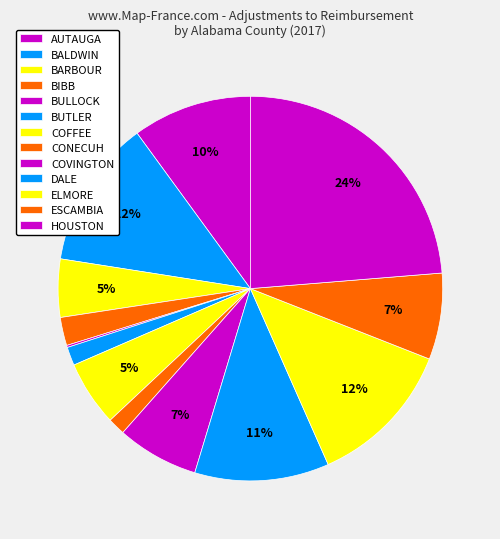

Rank the categories by value from lowest to highest.

BULLOCK, CONECUH, BUTLER, BIBB, BARBOUR, COFFEE, COVINGTON, ESCAMBIA, AUTAUGA, DALE, ELMORE, BALDWIN, HOUSTON